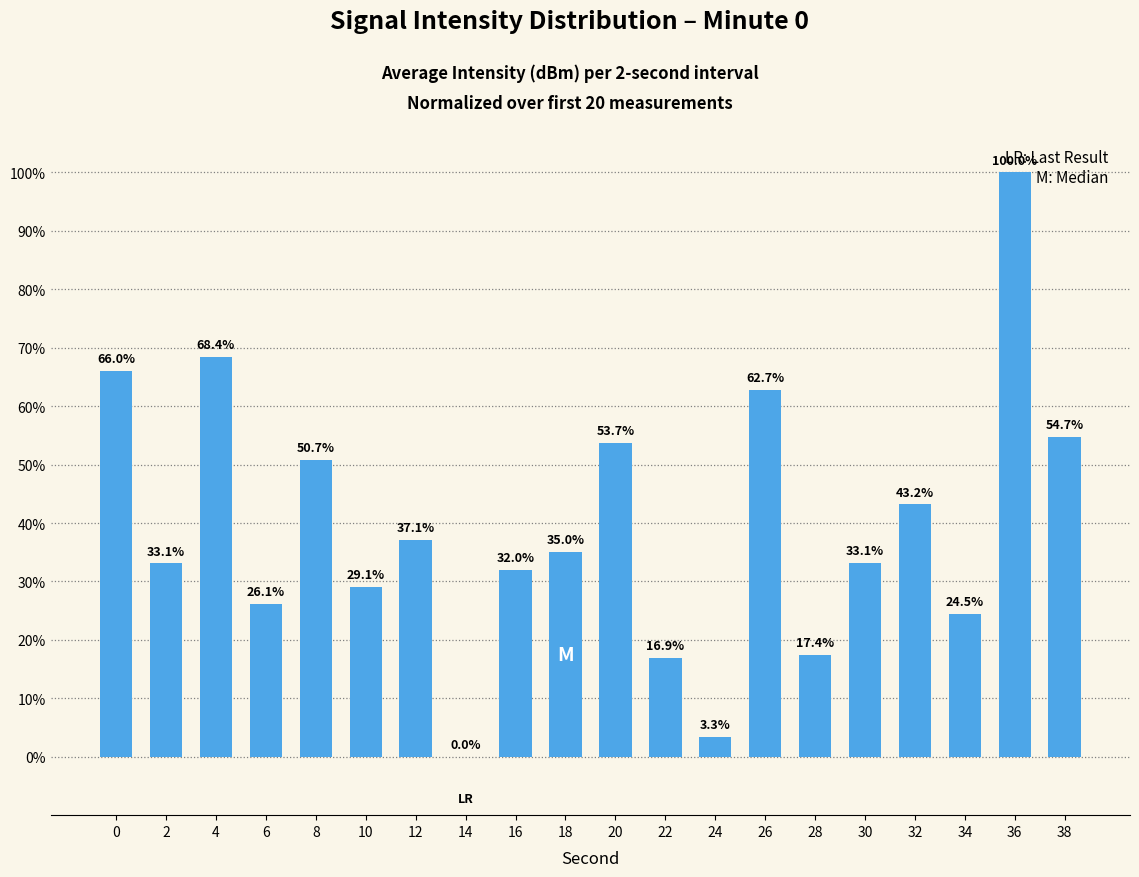

Reading right to left, extract all data points from this chart.

38=54.7	36=100.0	34=24.5	32=43.2	30=33.1	28=17.4	26=62.7	24=3.3	22=16.9	20=53.7	18=35.0	16=32.0	14=0.0	12=37.1	10=29.1	8=50.7	6=26.1	4=68.4	2=33.1	0=66.0